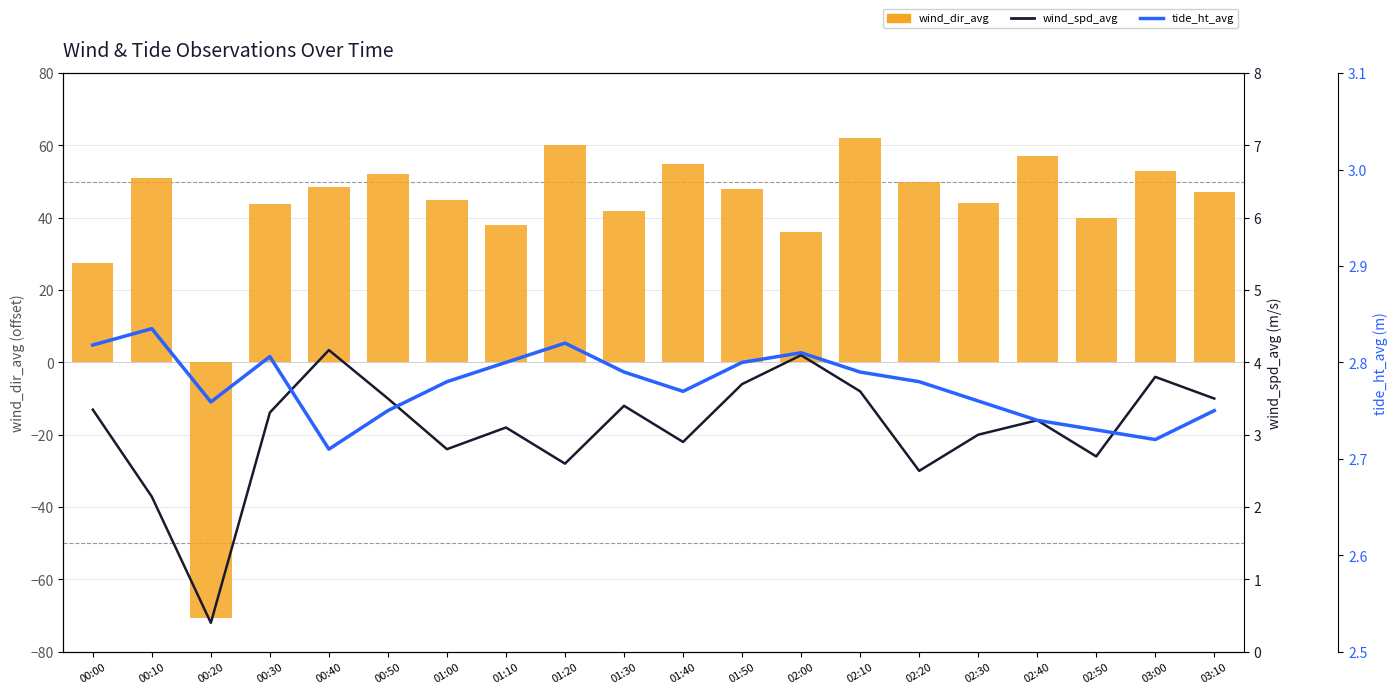

What is the sum of the wind_spd_avg values at 01:00 and 01:50?

6.5